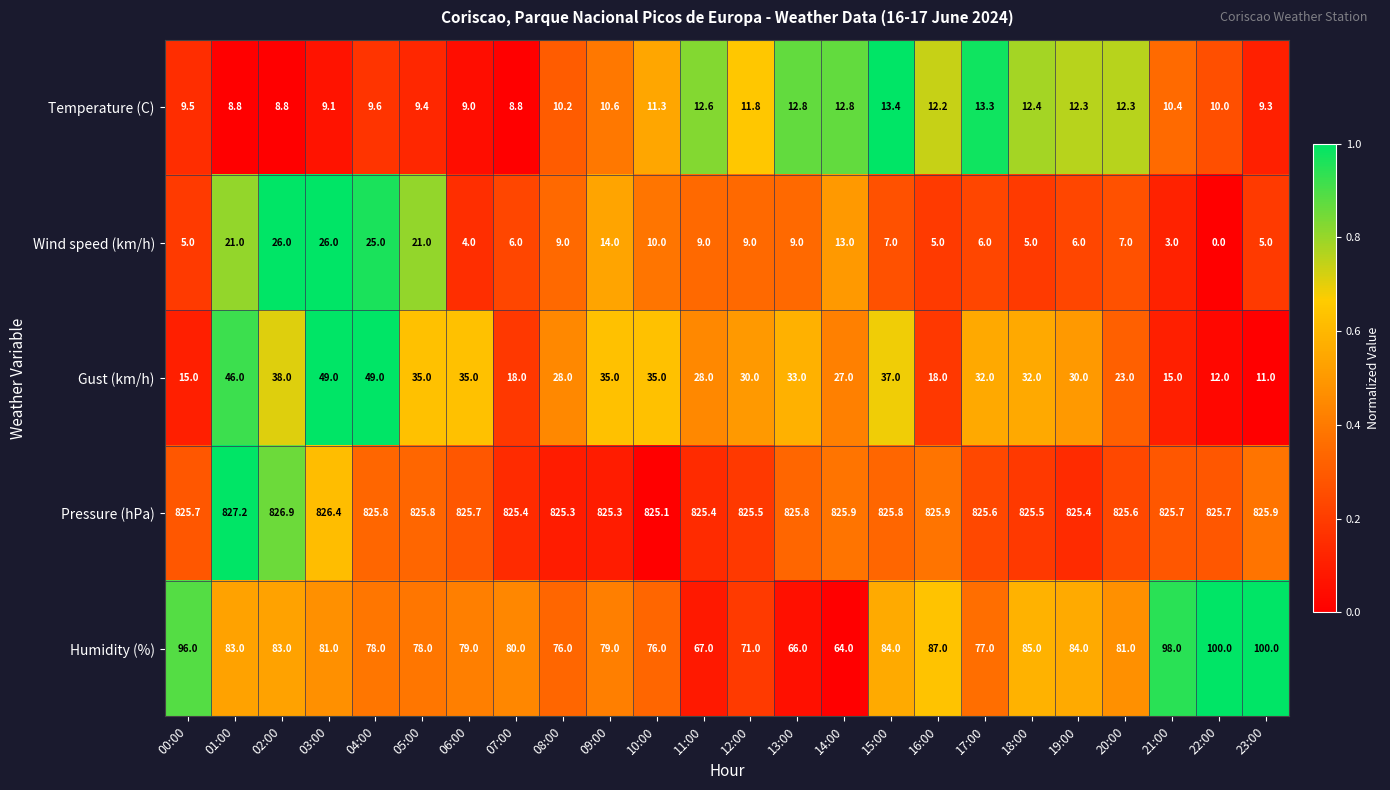

What value does the Pressure (hPa) series have at 00:00?

825.7